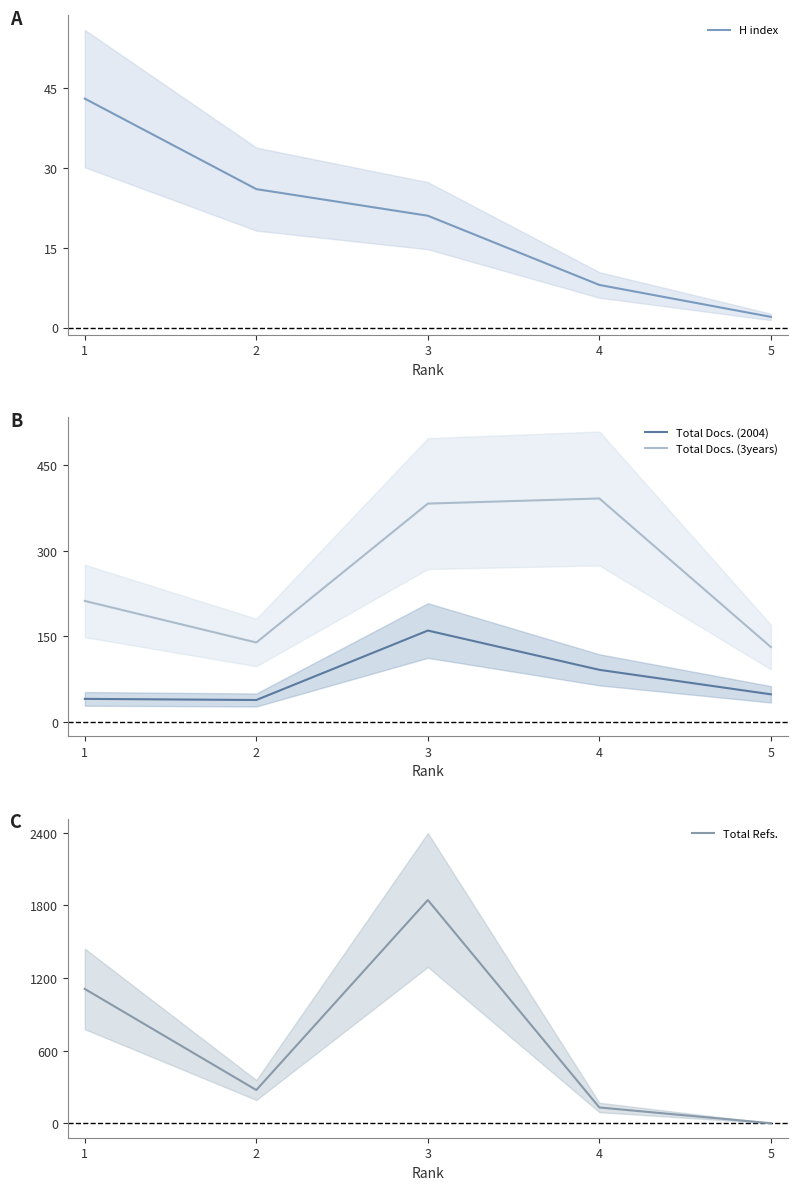

What is the total value across all series at 5?

181